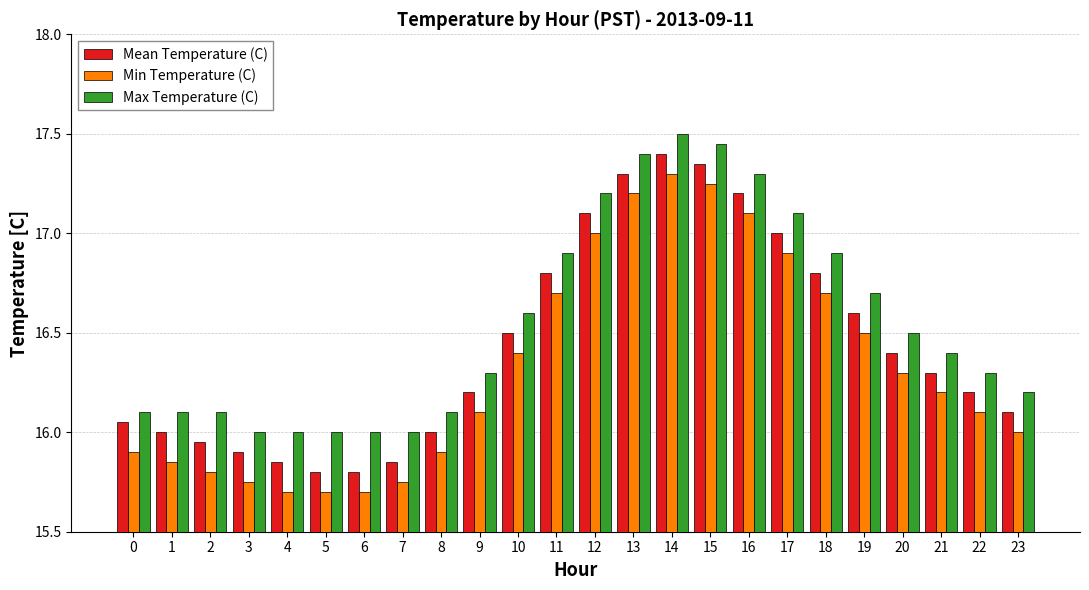

What is the difference between the Max Temperature (C) values at 9 and 4?

0.3